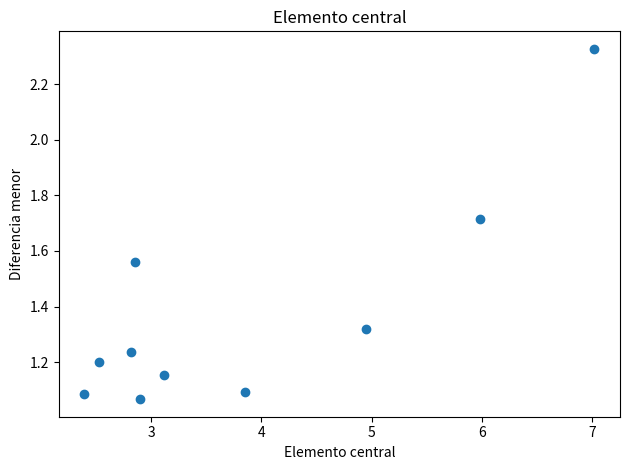

What is the average Y value?

1.4